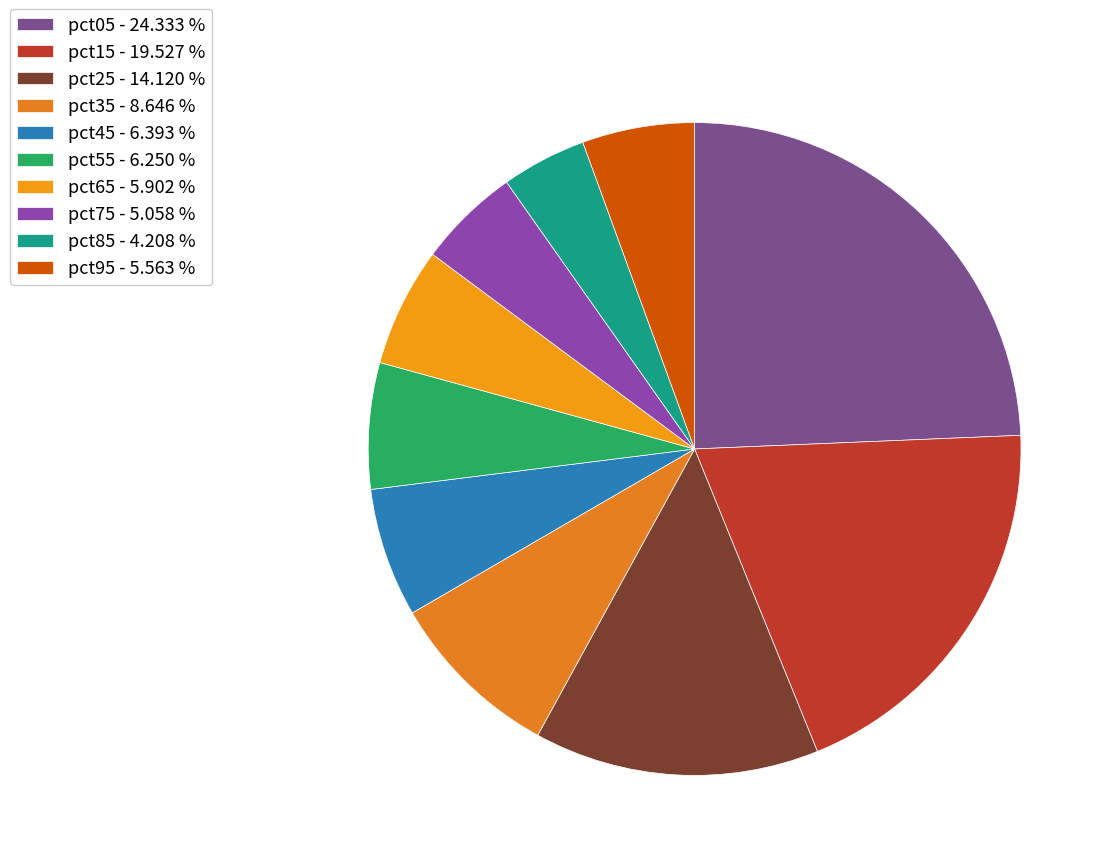

Is the sum of pct95 and pct25 greater than half?

No